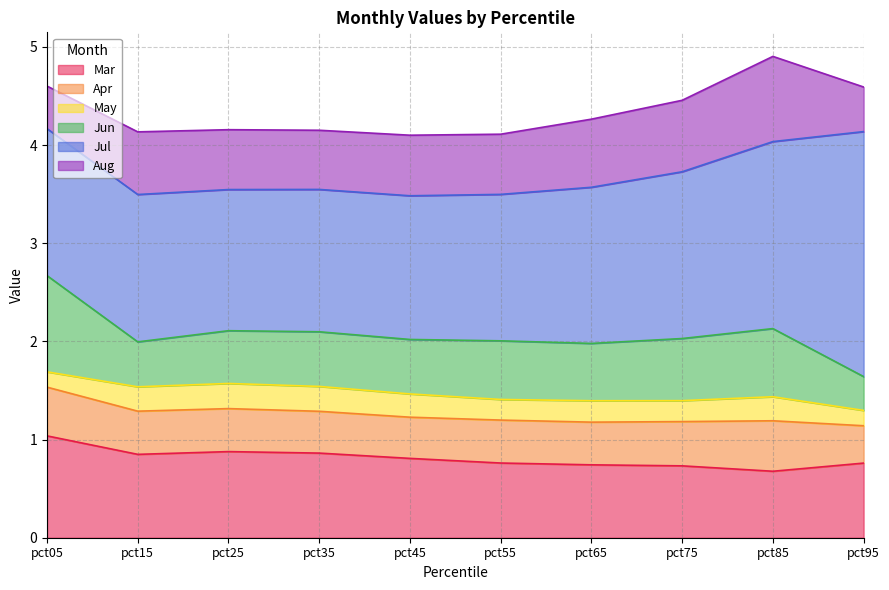

What is the total value across all series at pct95?

4.6